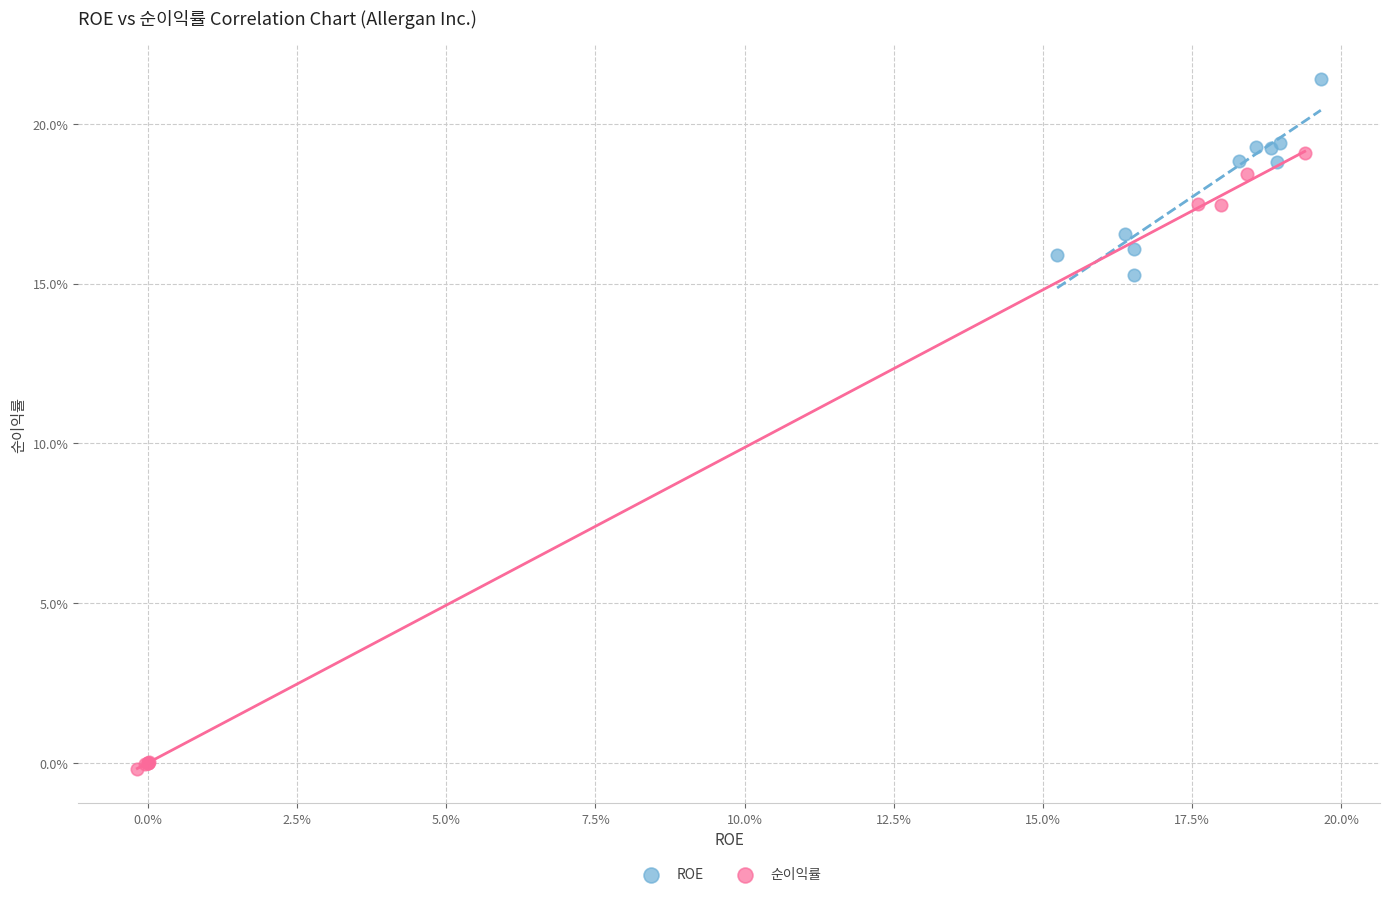

Which series reaches the maximum Y coordinate?

ROE